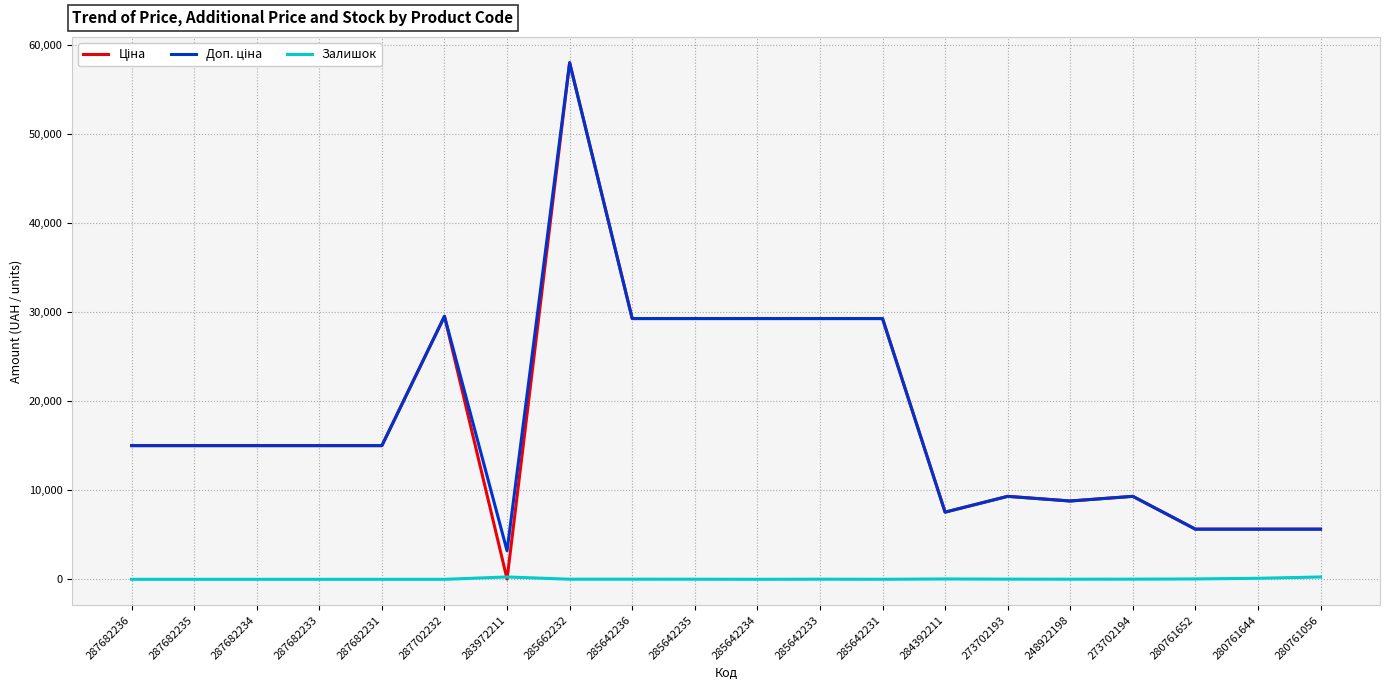

Which label corresponds to the largest value in the chart?

285662232